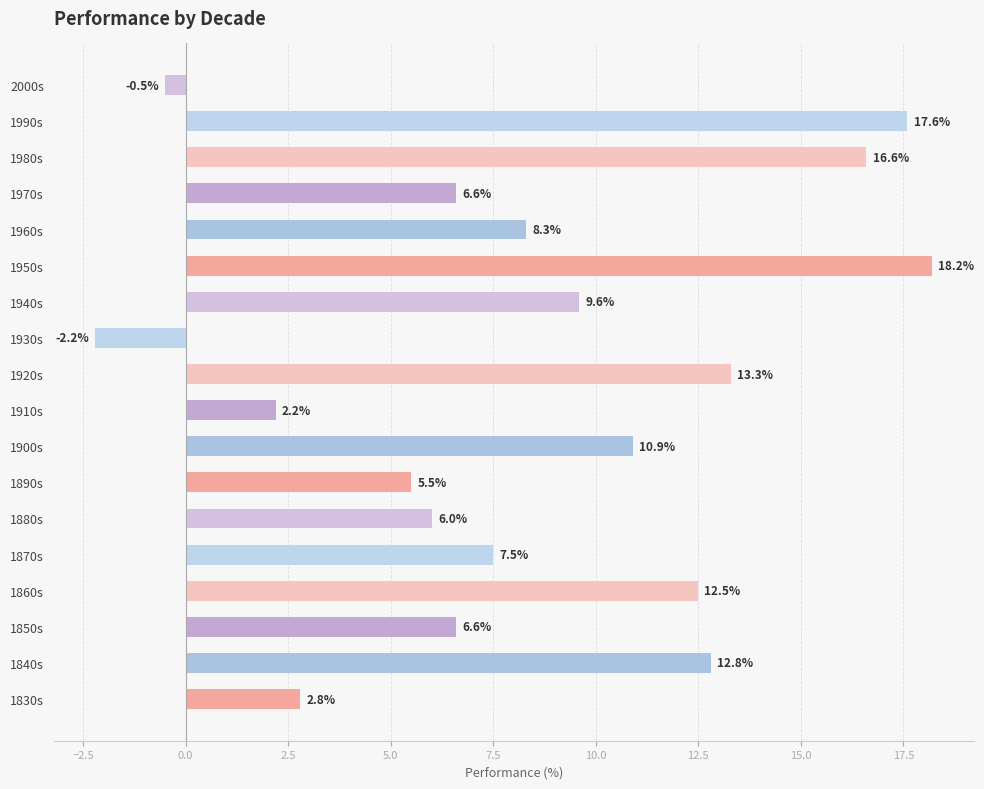

Reading bottom to top, what are all the values shown in this chart?

1830s=2.8	1840s=12.8	1850s=6.6	1860s=12.5	1870s=7.5	1880s=6.0	1890s=5.5	1900s=10.9	1910s=2.2	1920s=13.3	1930s=-2.2	1940s=9.6	1950s=18.2	1960s=8.3	1970s=6.6	1980s=16.6	1990s=17.6	2000s=-0.5